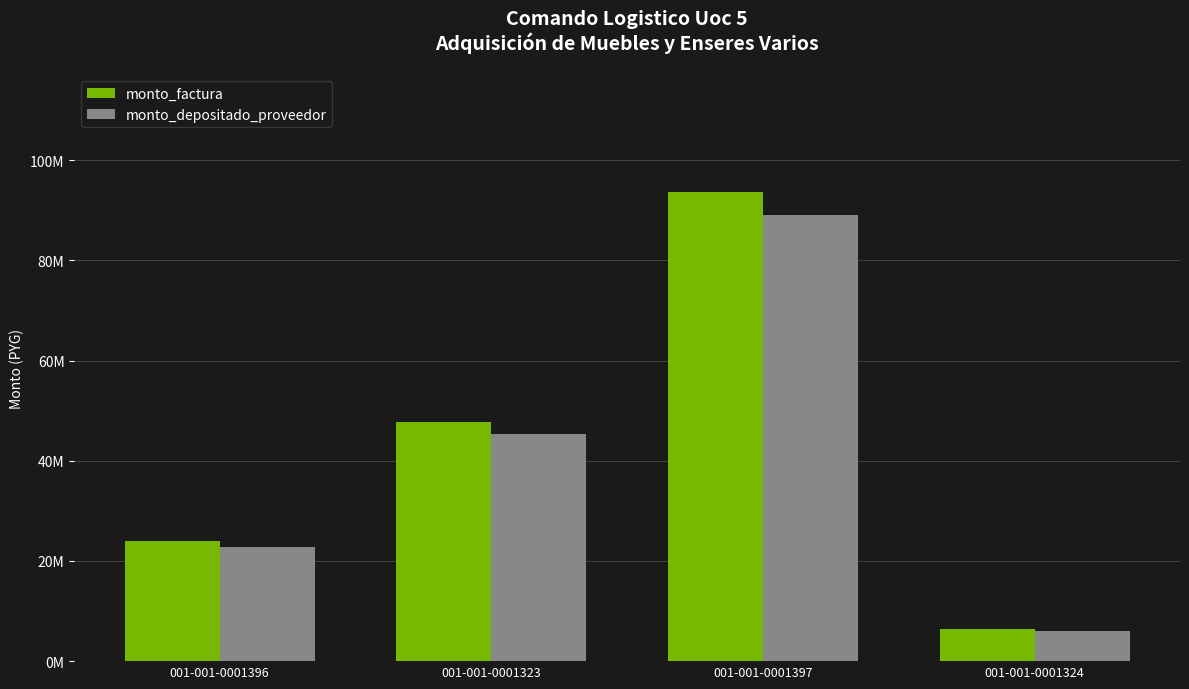

What are all the series names shown in the legend?

monto_factura, monto_depositado_proveedor